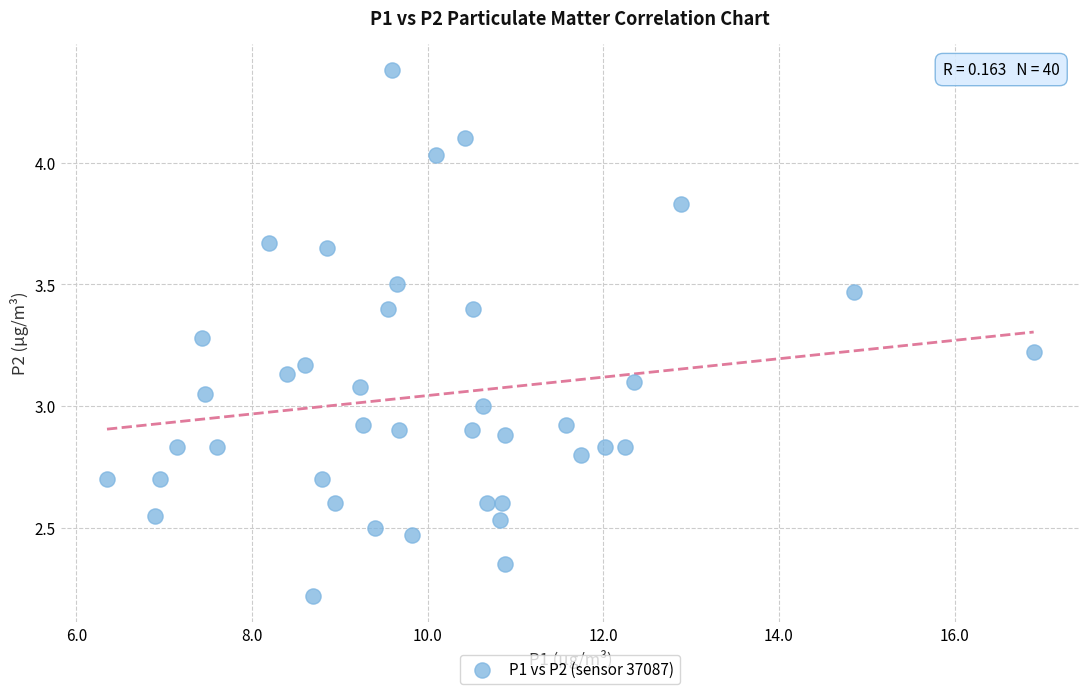

How many data points are displayed?

40